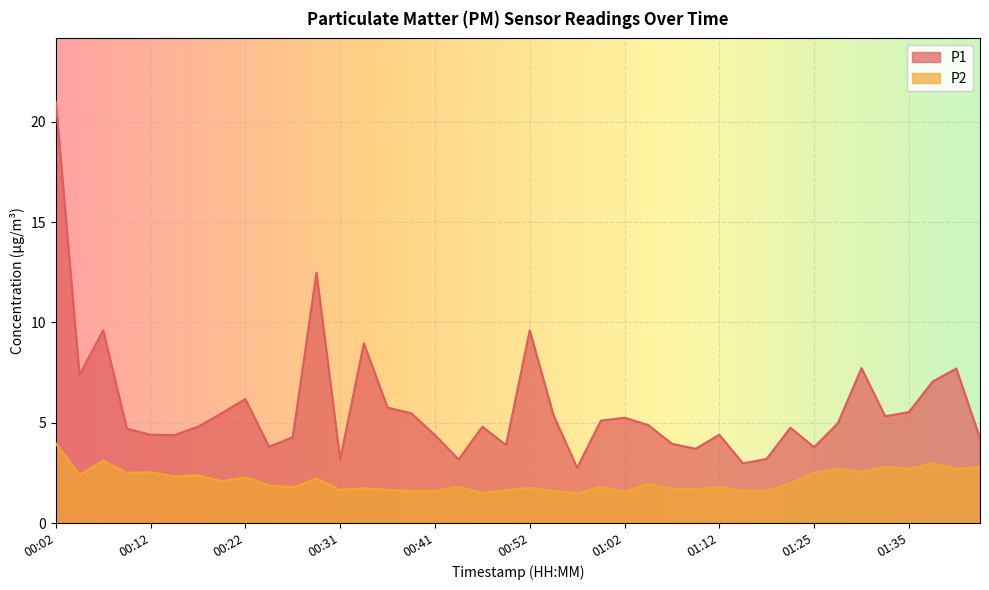

How many values in the P1 series exceed 4?

30